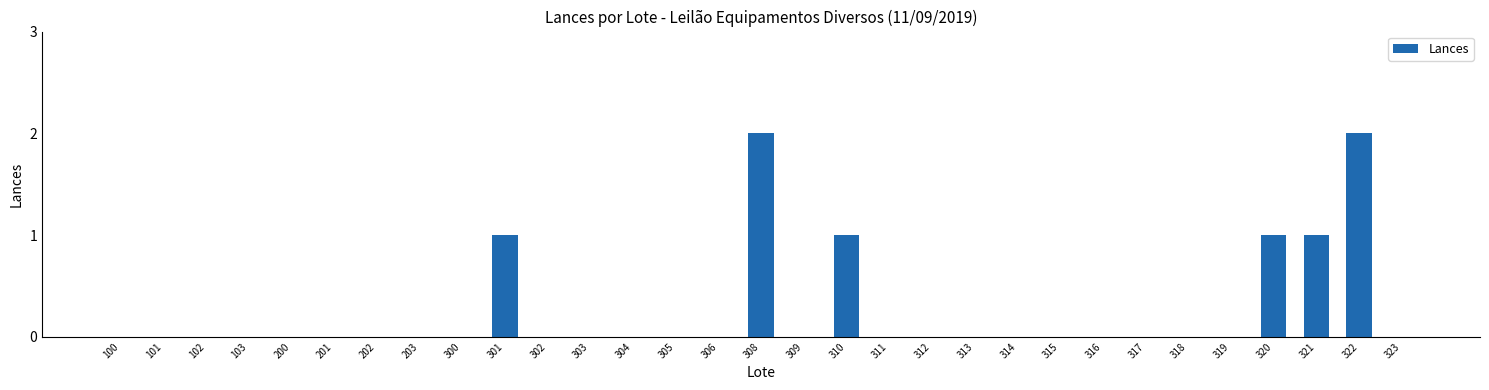

What is the sum of all values?

8